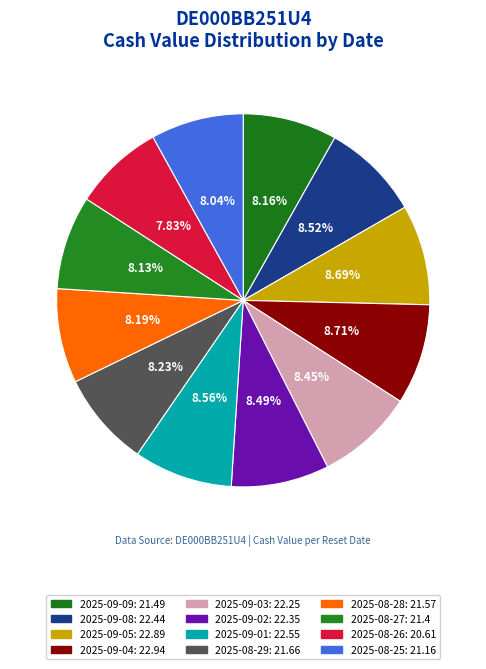

How many segments does this pie chart have?

12